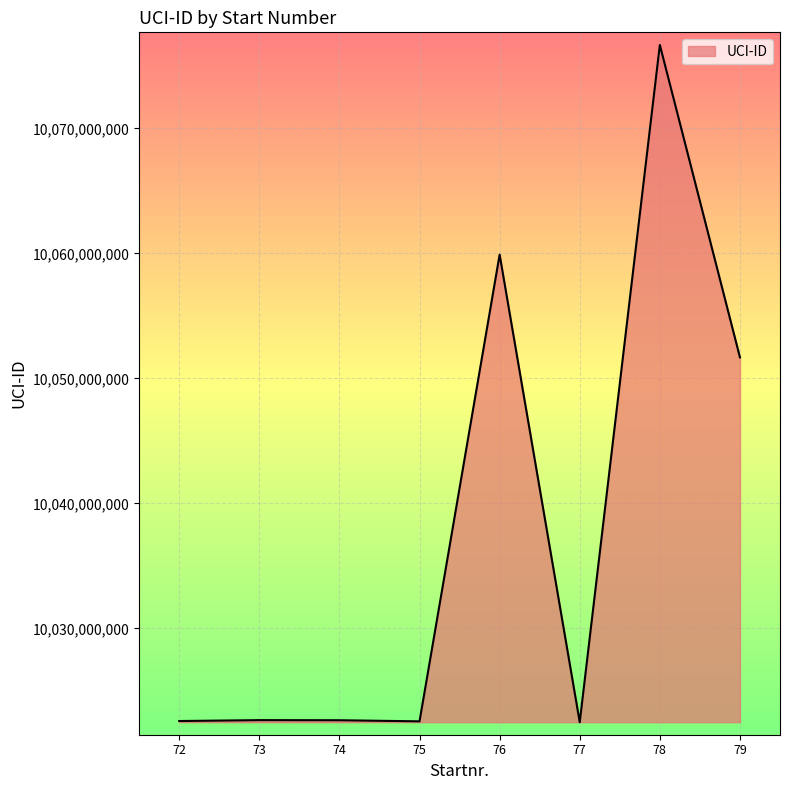

Approximately how many times larger is the value at 76 compared to 74?

1.0